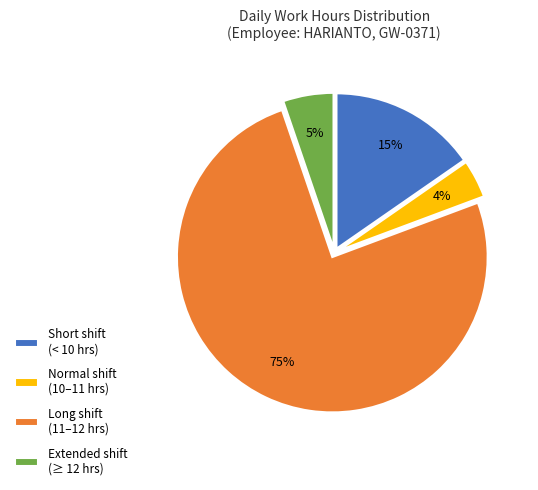

To the nearest percent, what is the combined percentage of Short shift (< 10 hrs) and Long shift (11–12 hrs)?

91%